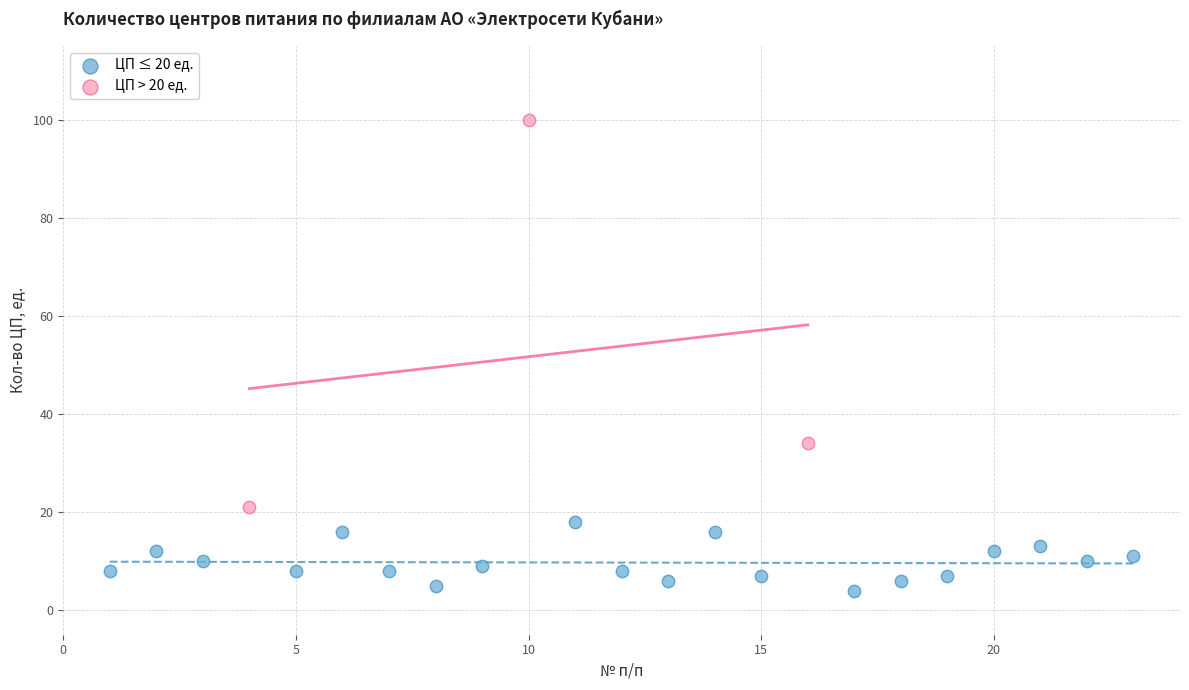

Which series has the largest Y range (max minus min)?

ЦП > 20 ед.